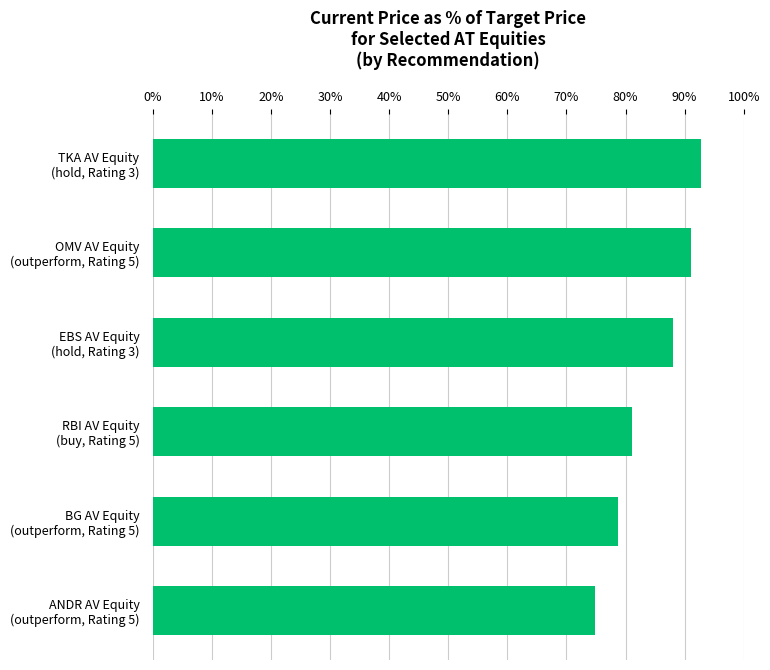

What is the difference between the second highest and second lowest values?

12.3